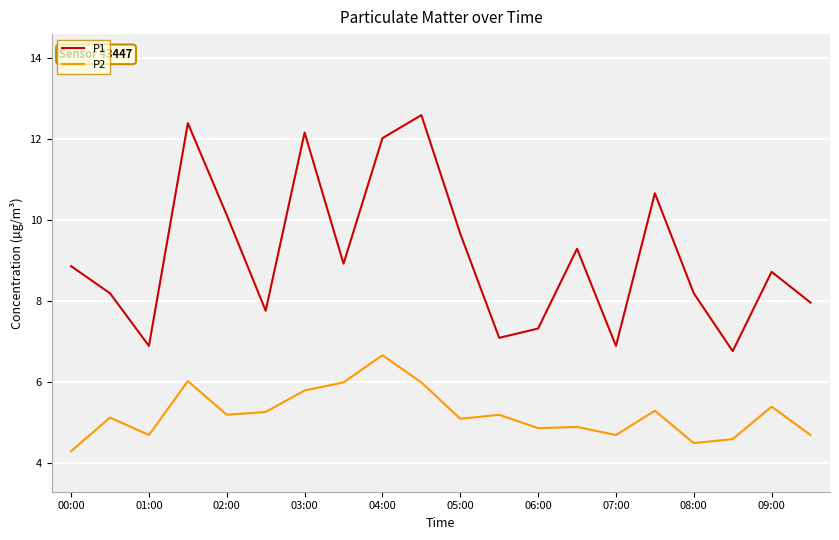

Which series has the largest range (max minus min)?

P1